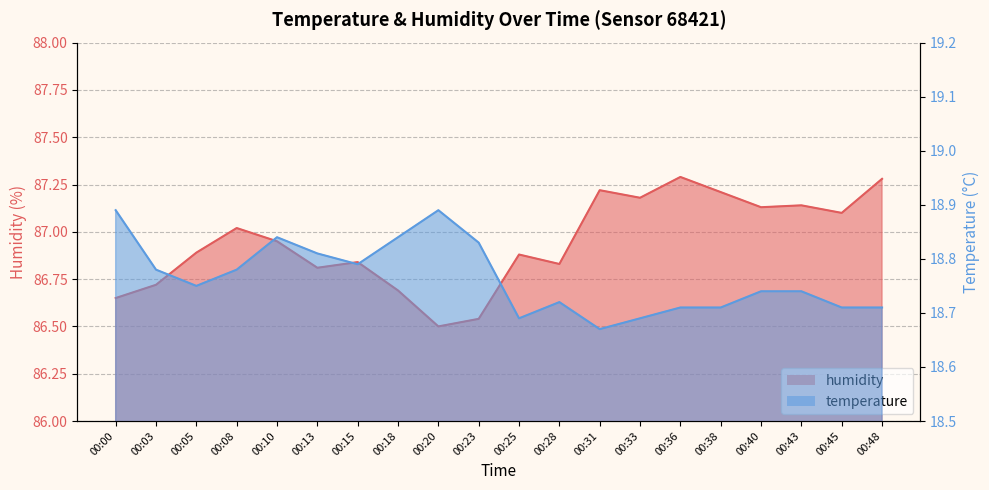

Reading left to right, transcribe all the data shown in this chart.

temperature: 00:00=18.9	00:03=18.8	00:05=18.8	00:08=18.8	00:10=18.8	00:13=18.8	00:15=18.8	00:18=18.8	00:20=18.9	00:23=18.8	00:25=18.7	00:28=18.7	00:31=18.7	00:33=18.7	00:36=18.7	00:38=18.7	00:40=18.7	00:43=18.7	00:45=18.7	00:48=18.7
humidity: 00:00=86.7	00:03=86.7	00:05=86.9	00:08=87.0	00:10=87.0	00:13=86.8	00:15=86.8	00:18=86.7	00:20=86.5	00:23=86.5	00:25=86.9	00:28=86.8	00:31=87.2	00:33=87.2	00:36=87.3	00:38=87.2	00:40=87.1	00:43=87.1	00:45=87.1	00:48=87.3